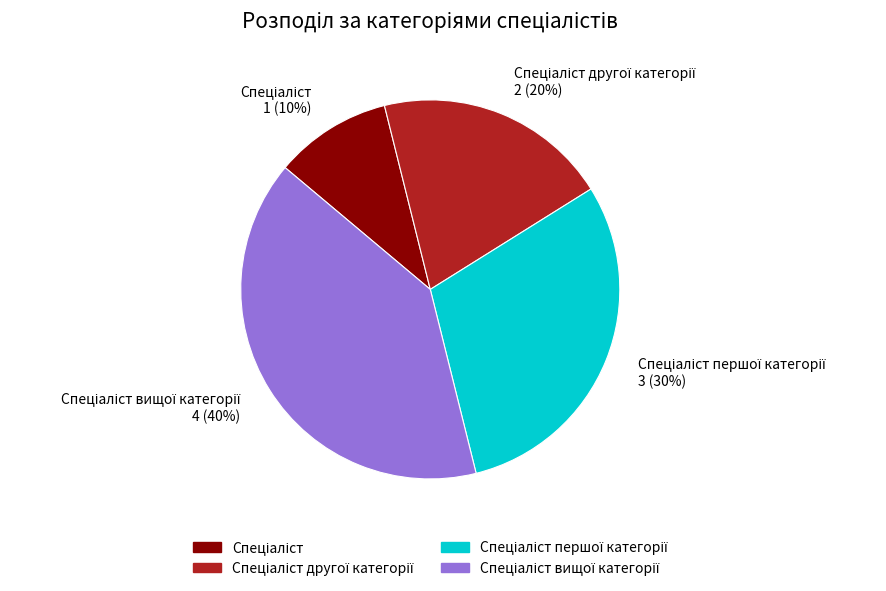

Is there any slice that represents more than half of the pie?

No